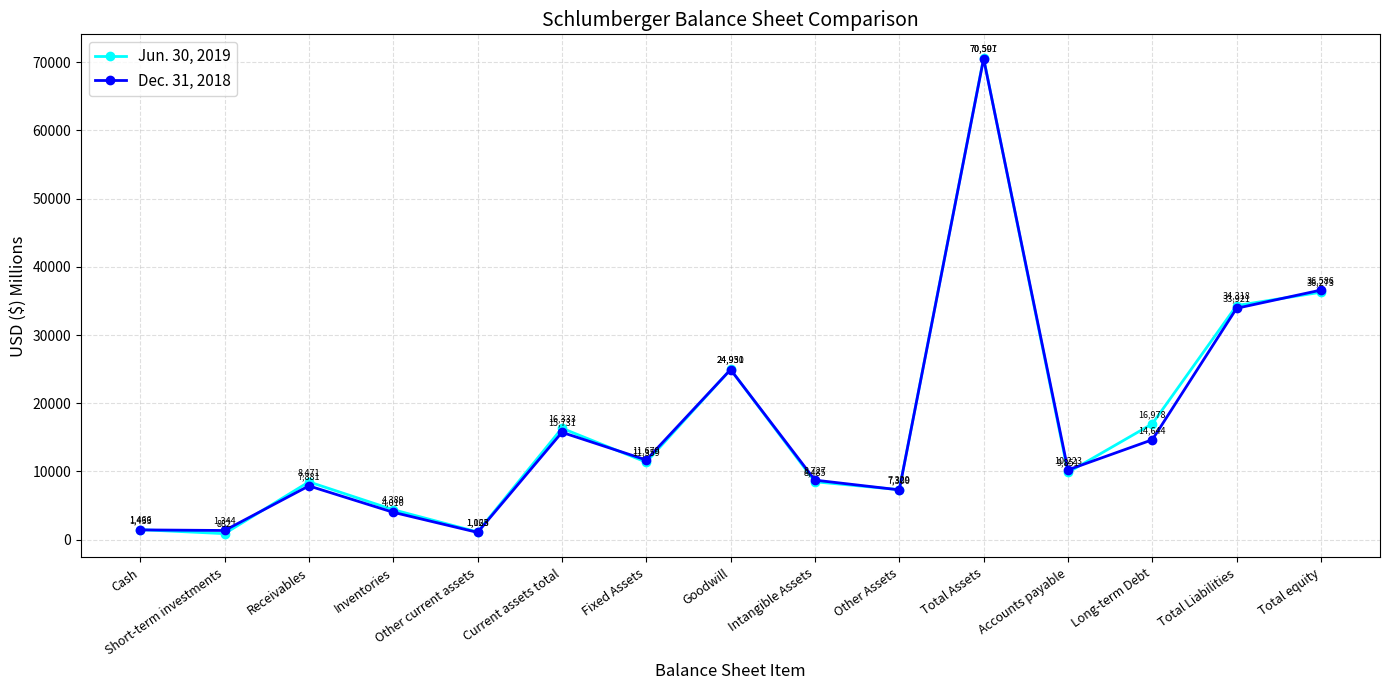

True or false: Dec. 31, 2018 has a value of 1058 at Inventories.

False